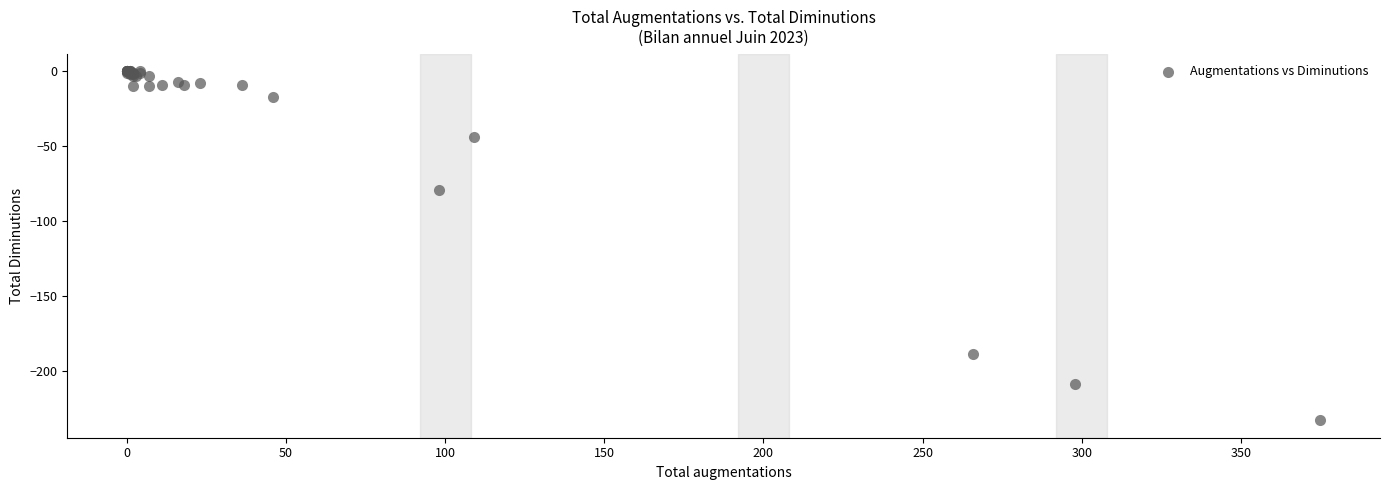

What Y value in the scatter plot is closest to -116?

-79